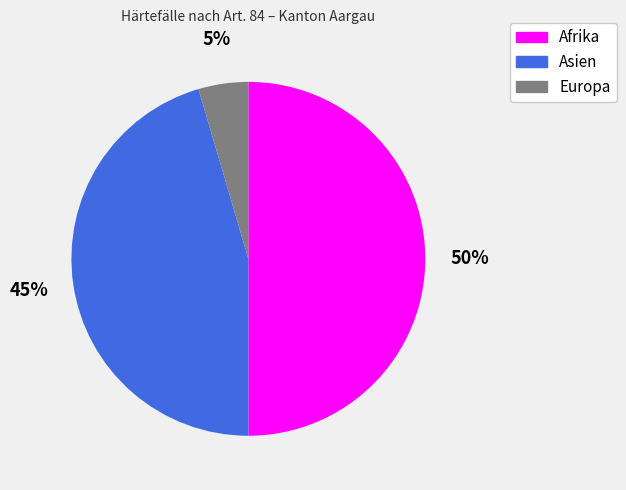

To the nearest percent, what is the difference between the Afrika and Asien slice percentages?

5%